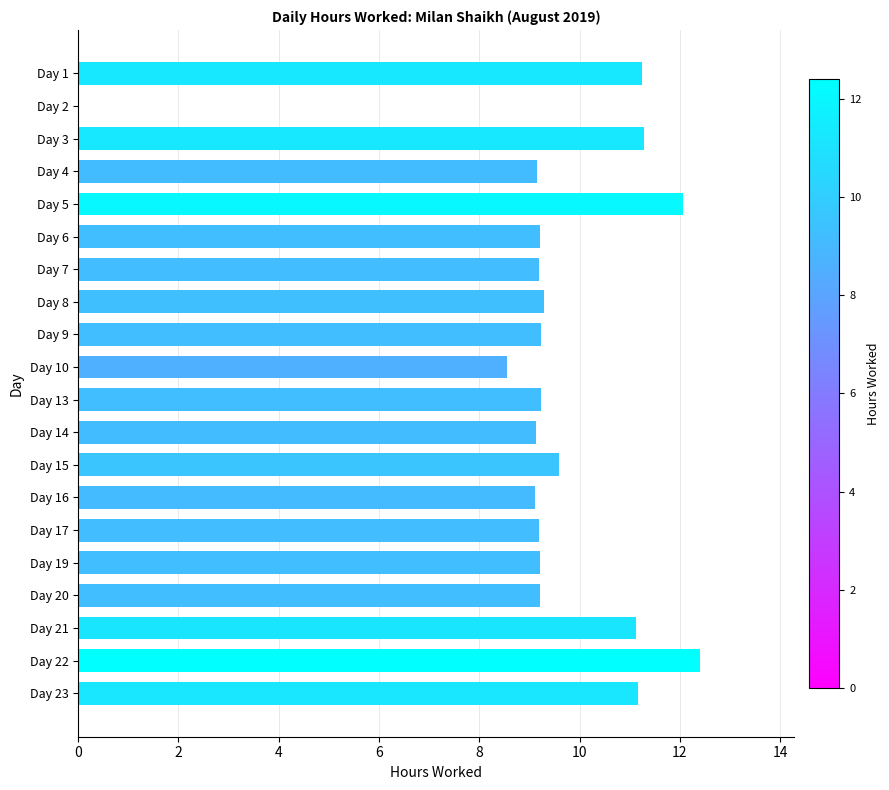

What is the sum of all values?

188.7